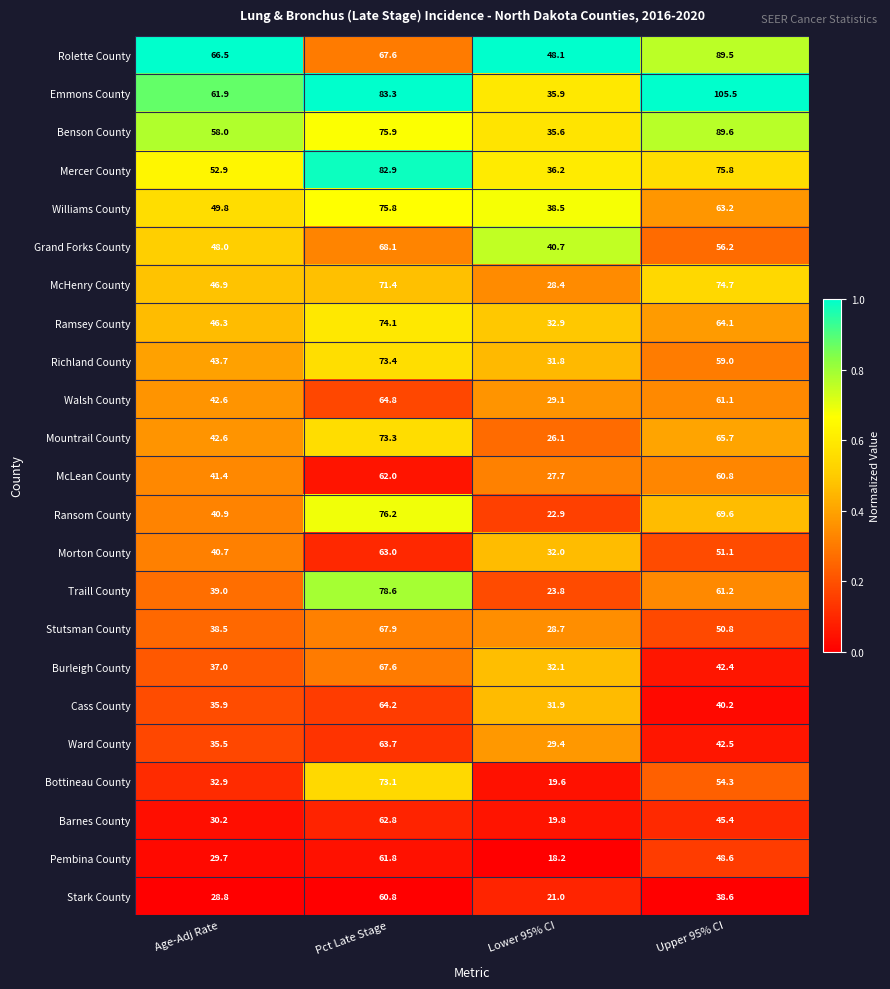

At which category is the sum across all series the highest?

Pct Late Stage